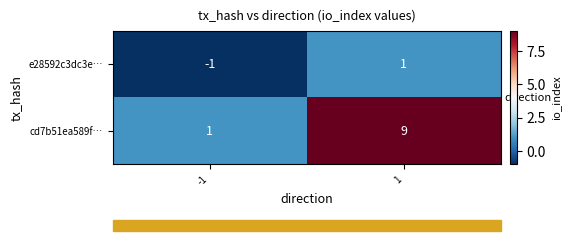

Between -1 and 1, which series saw the biggest shift?

cd7b51ea589f…